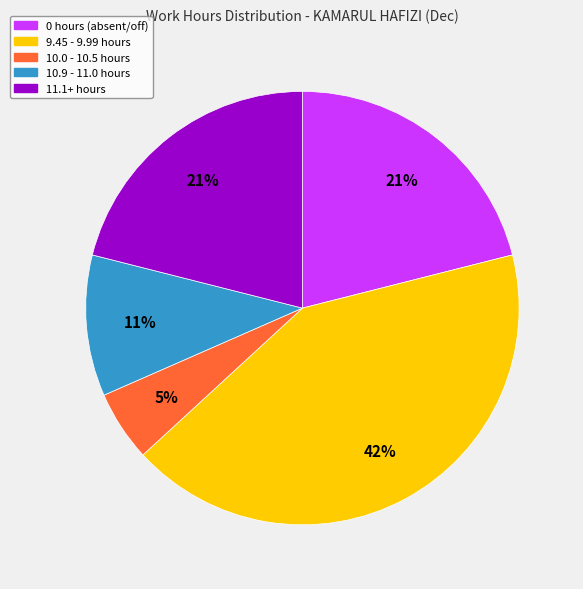

To the nearest percent, what is the difference between the largest and smallest slice percentages?

37%